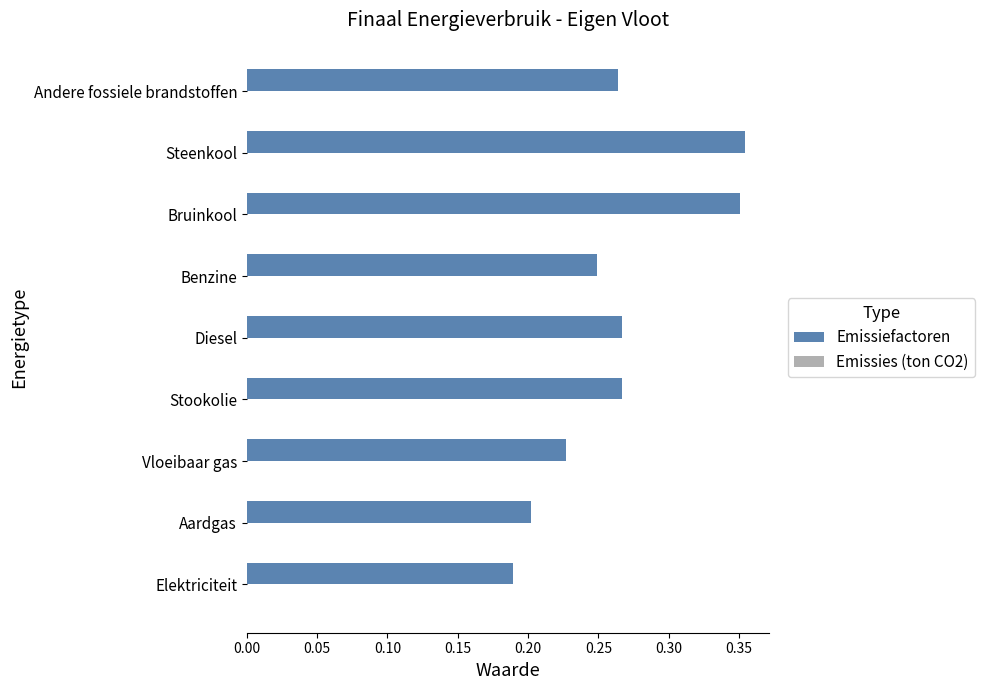

The value at Andere fossiele brandstoffen is 0.4. True or false?

False